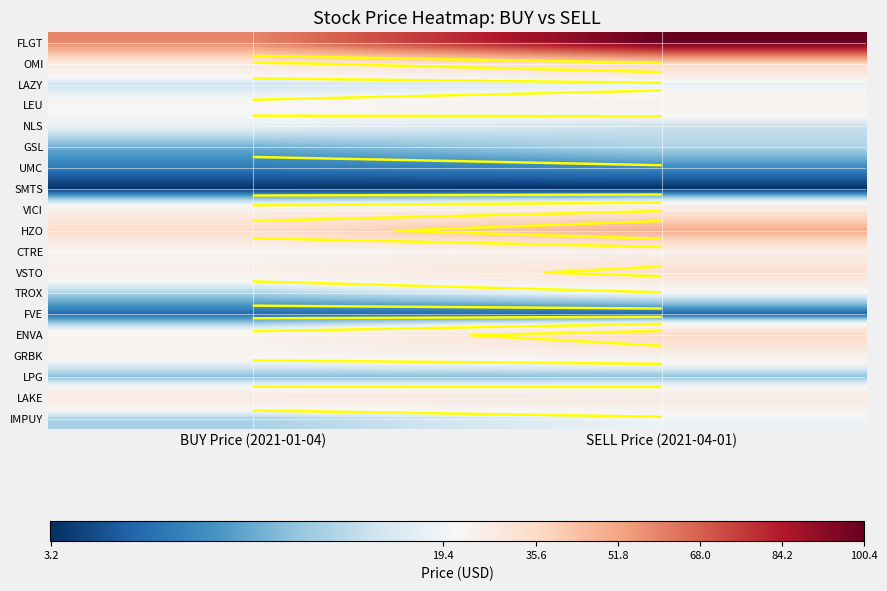

Is it true that ENVA equals 23.1 at BUY Price (2021-01-04)?

True